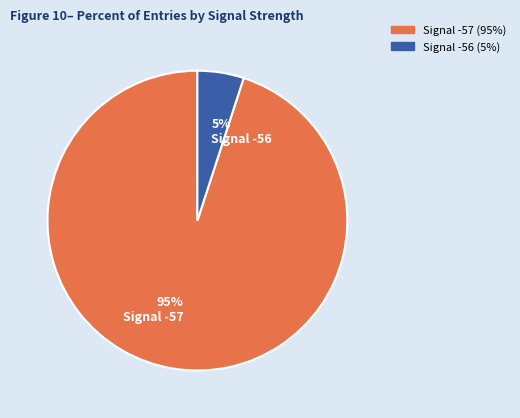

Is the sum of 5% Signal -56 and 95% Signal -57 greater than half?

Yes